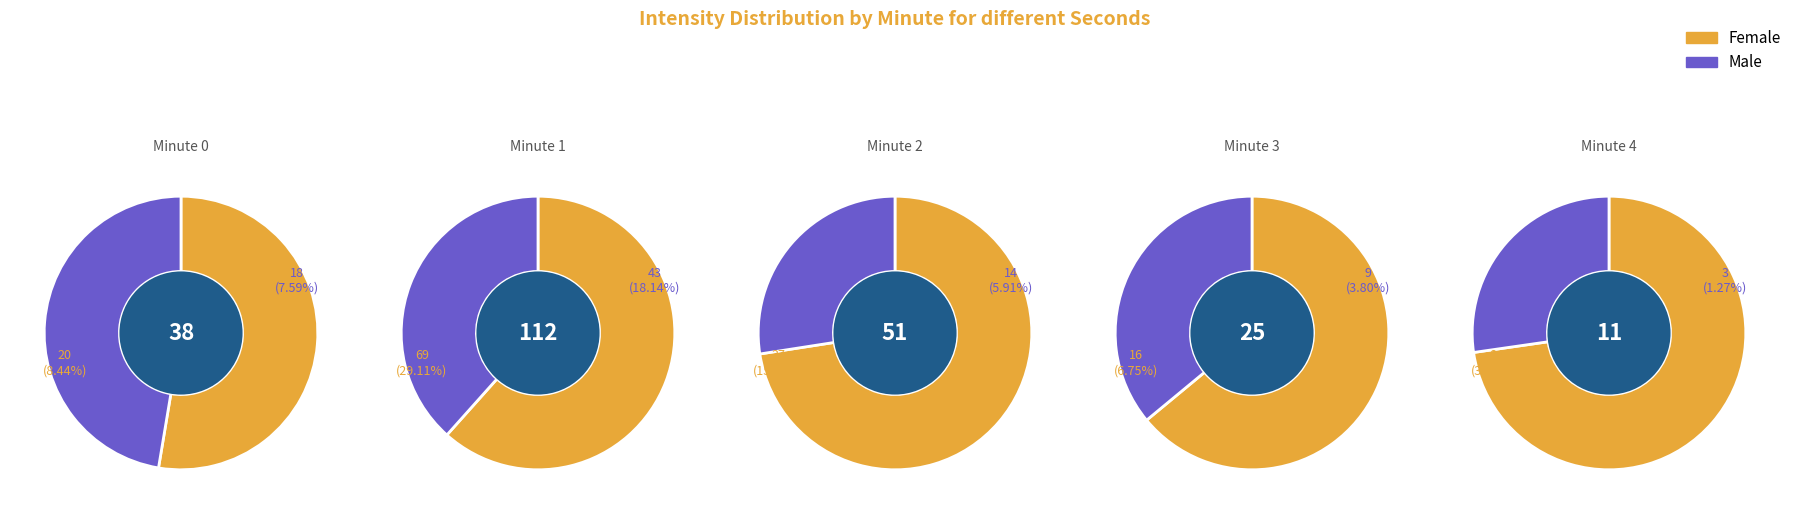

To the nearest percent, what is the difference between the largest and smallest slice percentages?

46%